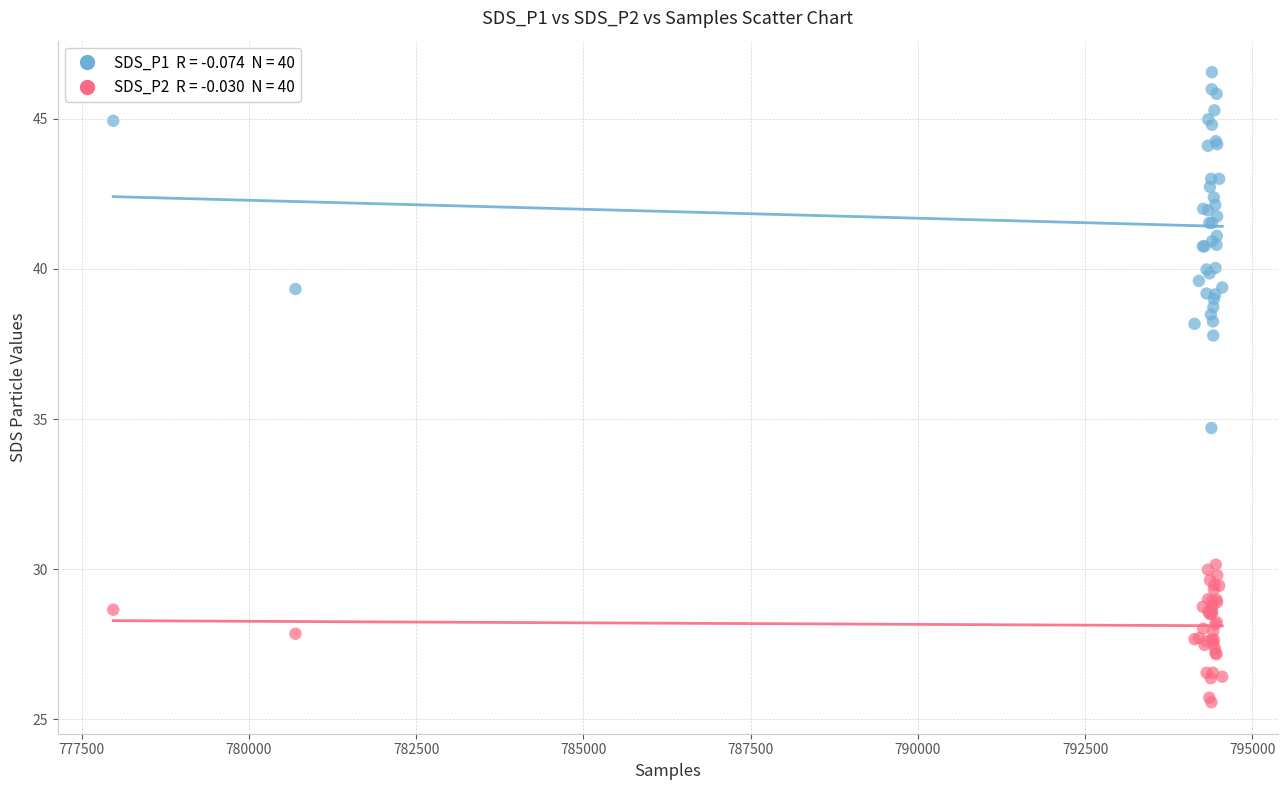

Across all series, what Y value is closest to 36?

34.7